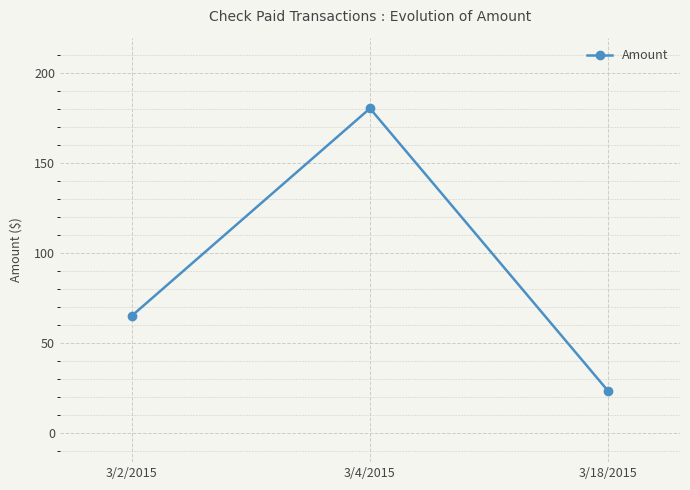

How many values are below 65?

1